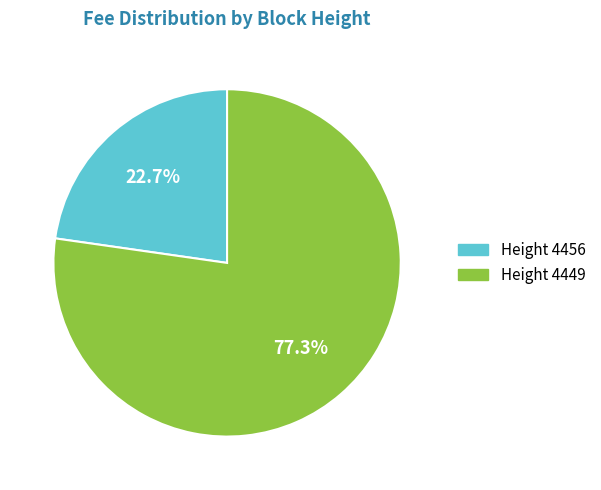

Is there a majority slice in this chart?

Yes